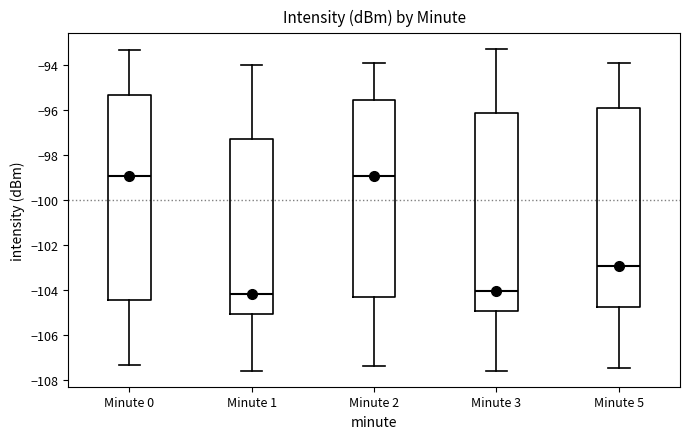

Where does the lower whisker of the box for Minute 1 end on the y-axis? The values are not printed on the chart, so give them approximately, as read against the axis.

-107.6